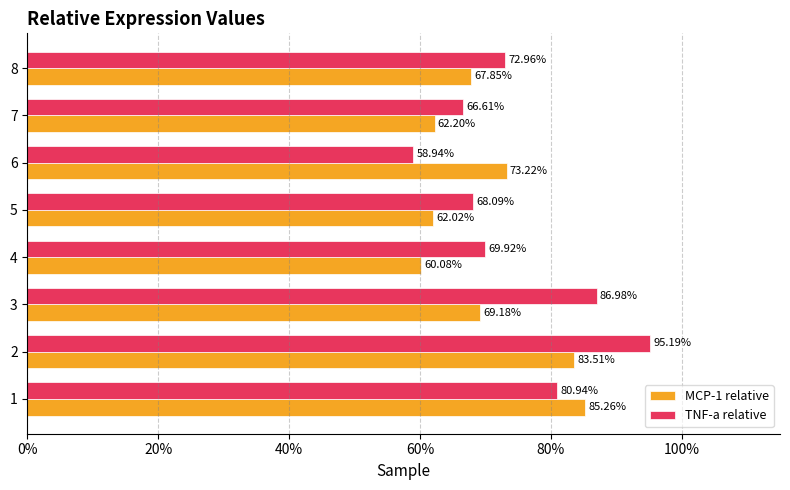

What are all the series names shown in the legend?

MCP-1 relative, TNF-a relative